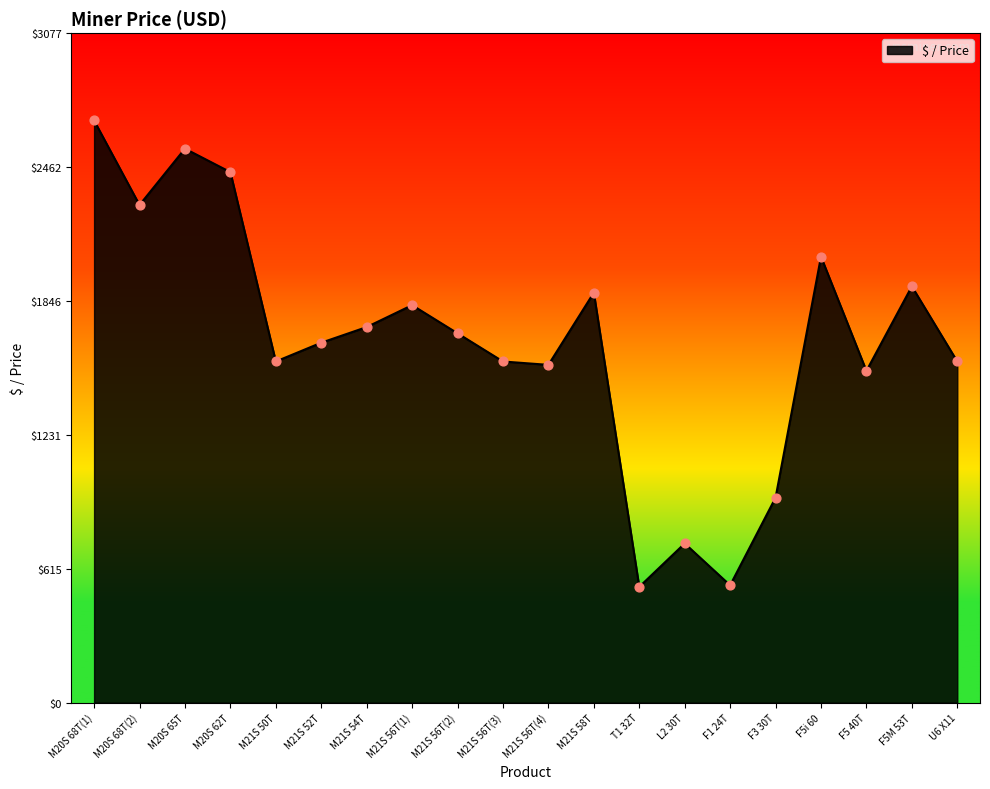

What is the change in value from M20S 65T to M21S 58T?

-661.9